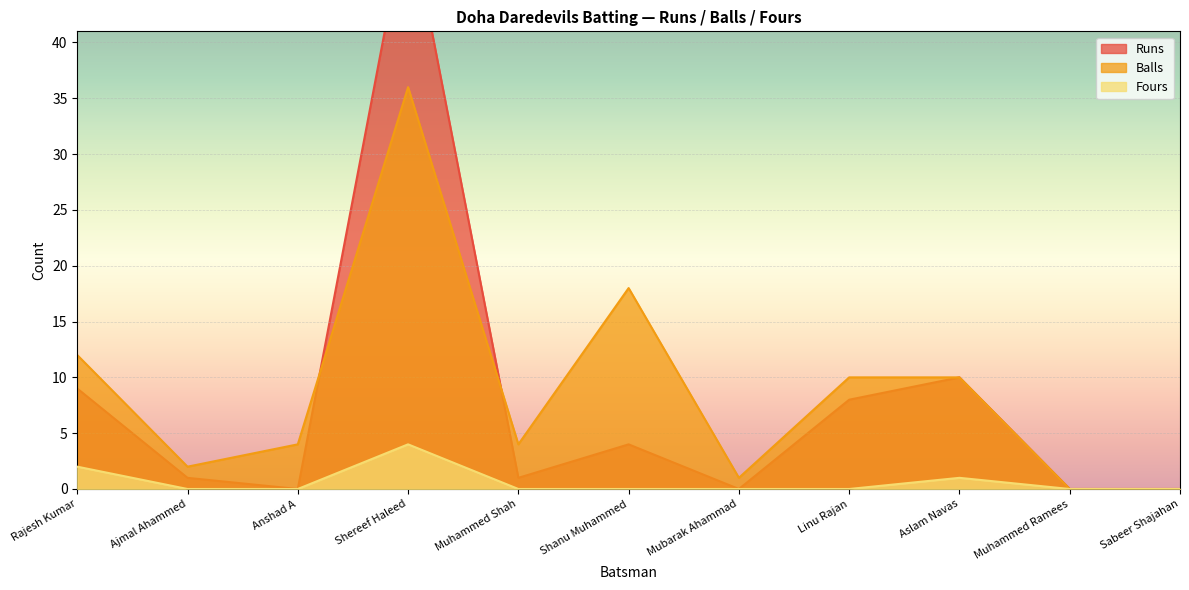

What is the label of the 7th point from the left?

Mubarak Ahammad